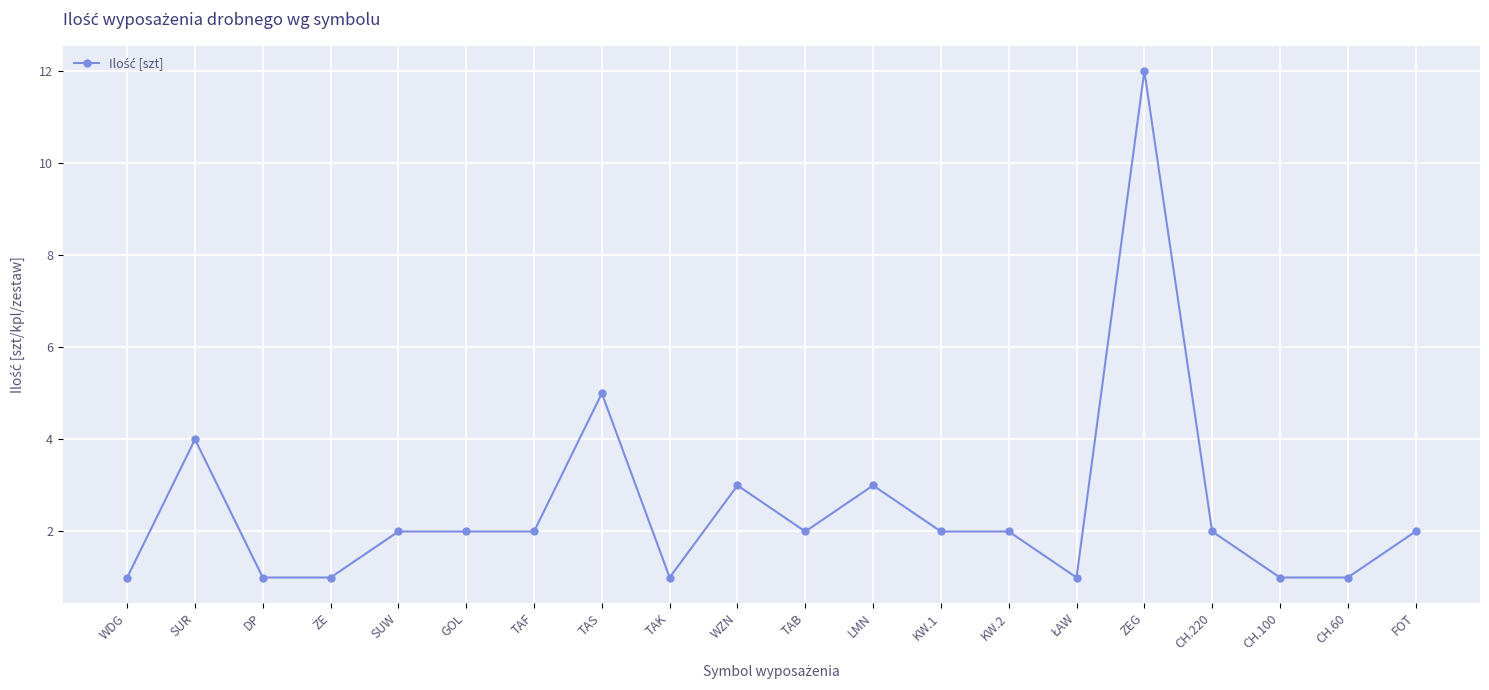

Does the chart have visible grid lines?

Yes